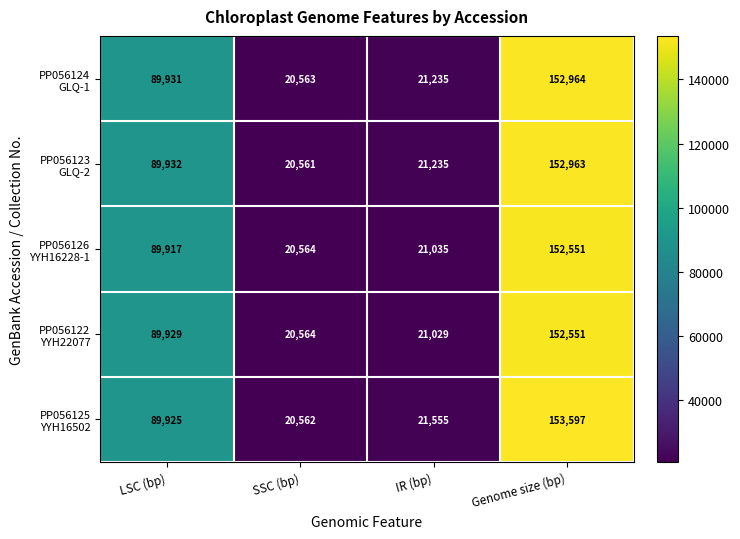

What is the spread (max minus min) of values at IR (bp)?

526